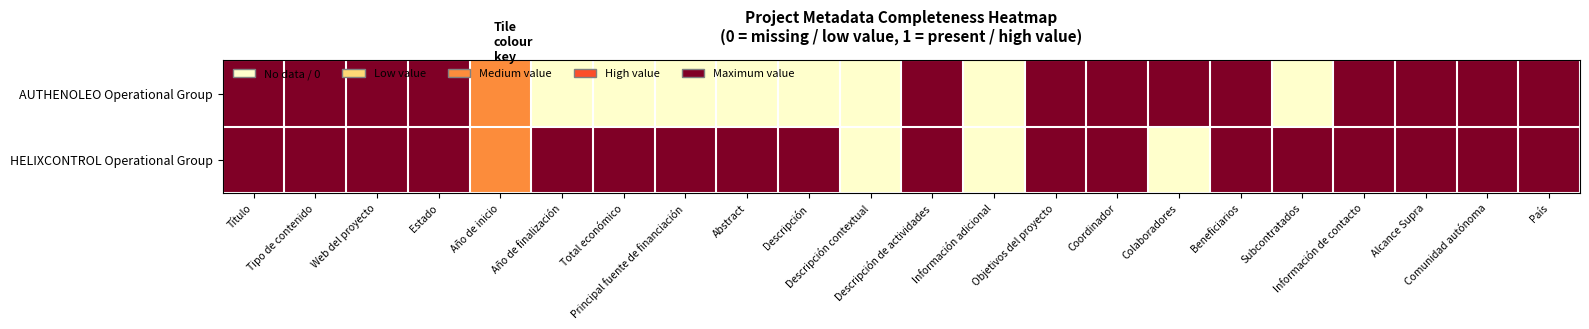

What is the total value across all series at Título?

2.0